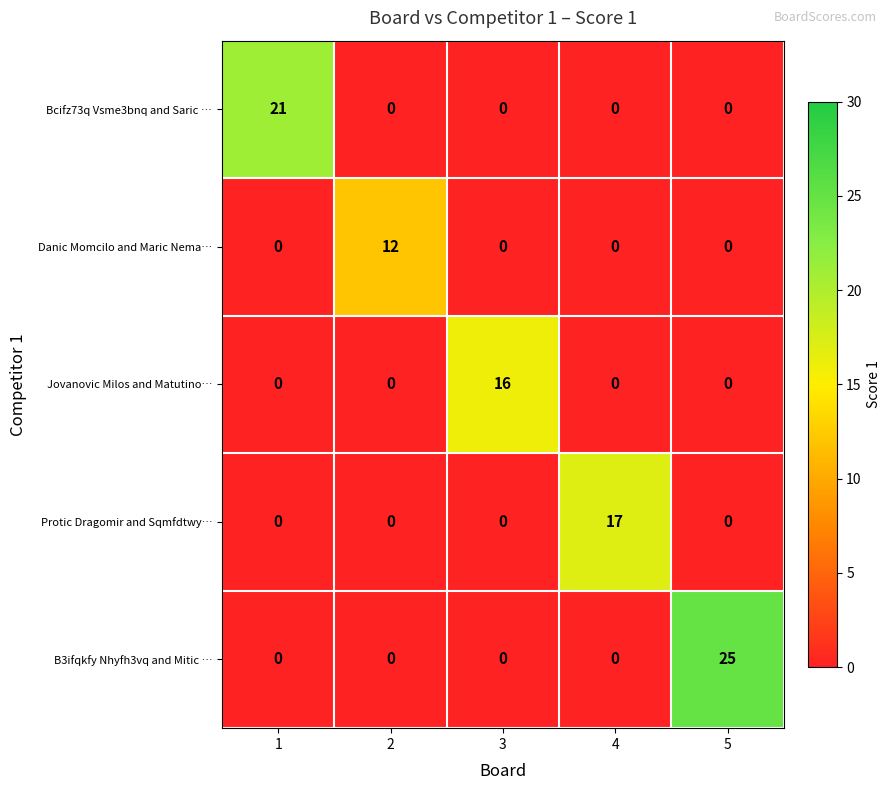

Count the number of categories in the chart.

5